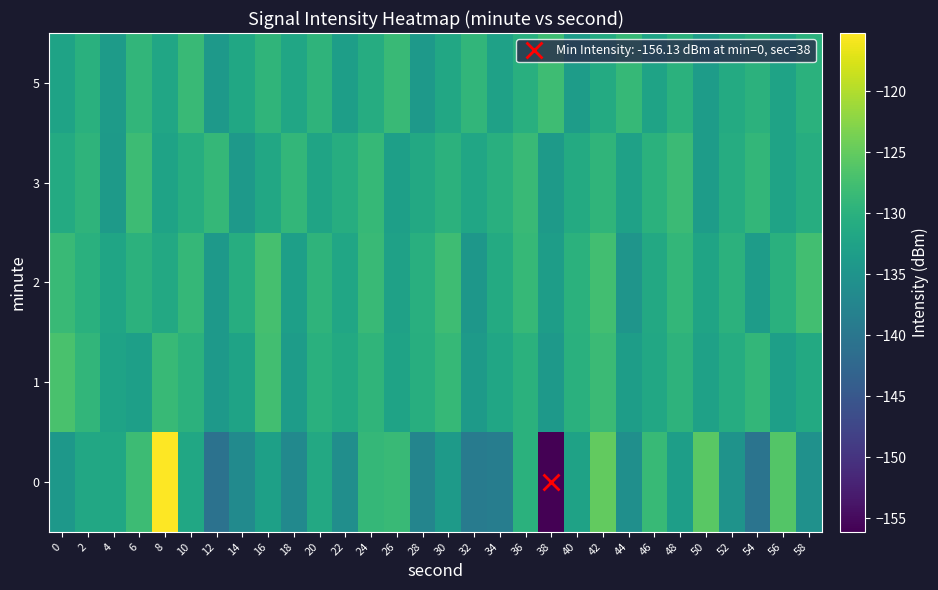

What is the minimum value shown in the chart?

-156.1